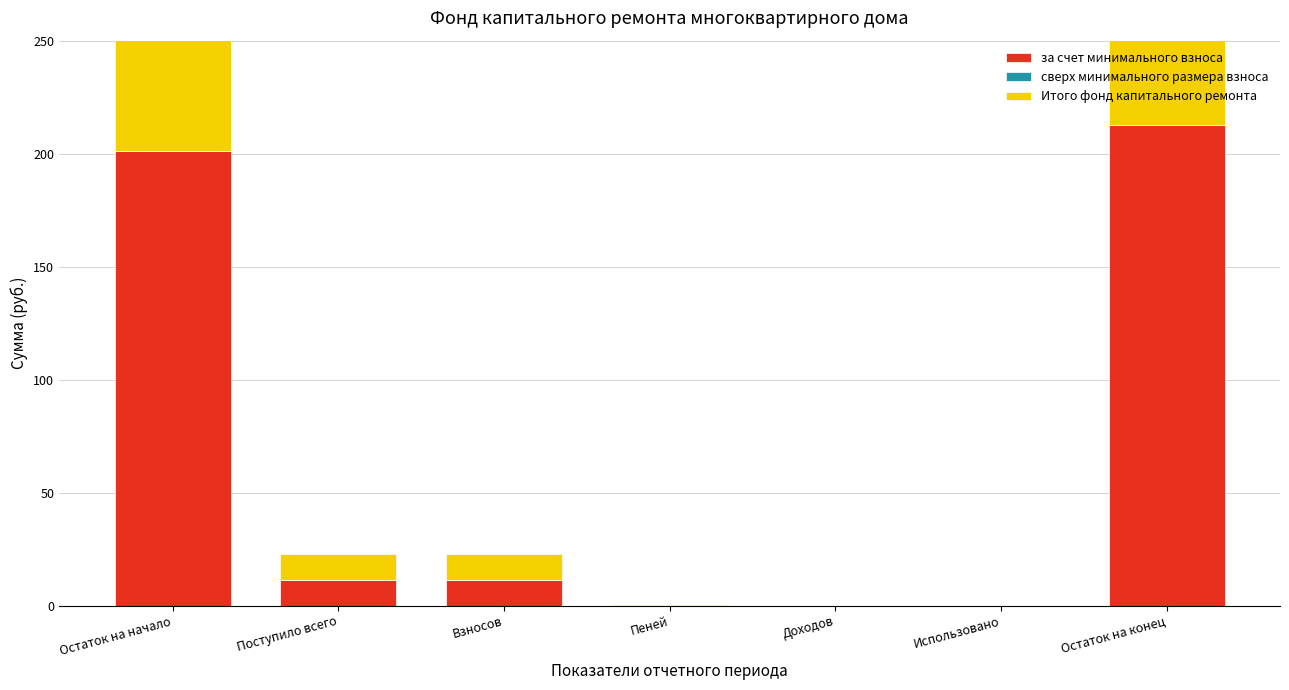

What is the label of the 7th bar from the left?

Остаток на конец